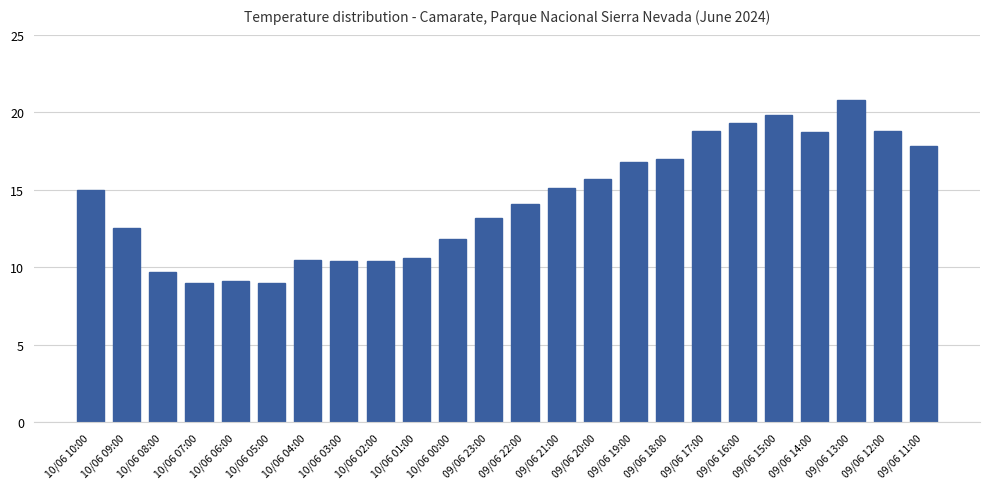

True or false: the data shows 5.3 at 10/06 01:00.

False